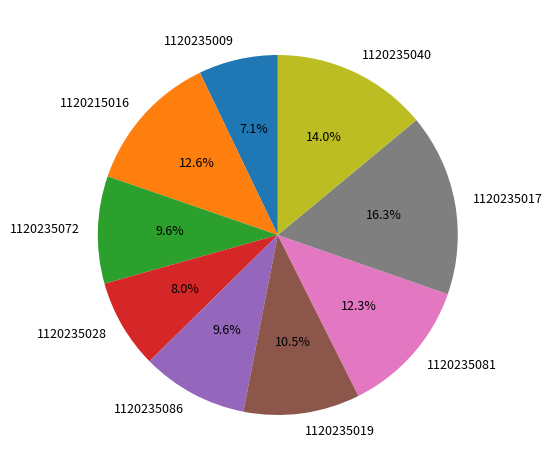

Which has a higher value, 1120215016 or 1120235072?

1120215016